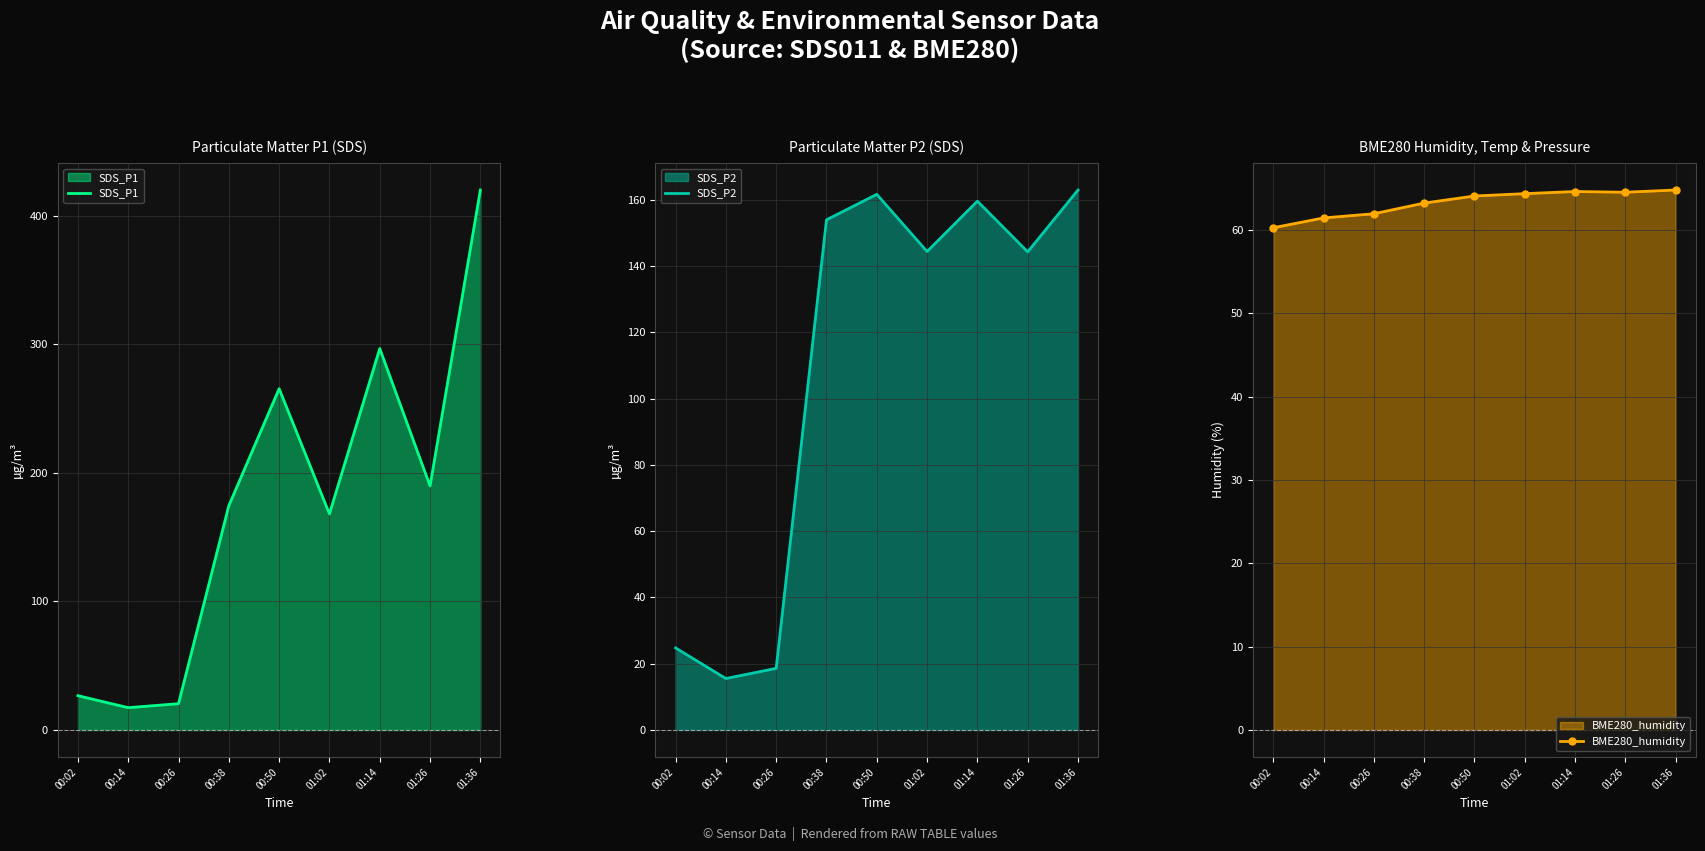

Reading left to right, list all the values displayed in this chart.

SDS_P1: 26.7	17.4	20.5	174.5	265.5	168.1	296.7	189.8	420.0
SDS_P2: 24.8	15.5	18.6	153.9	161.6	144.4	159.6	144.3	162.9
BME280_humidity: 60.2	61.4	61.9	63.2	64.0	64.3	64.6	64.5	64.8